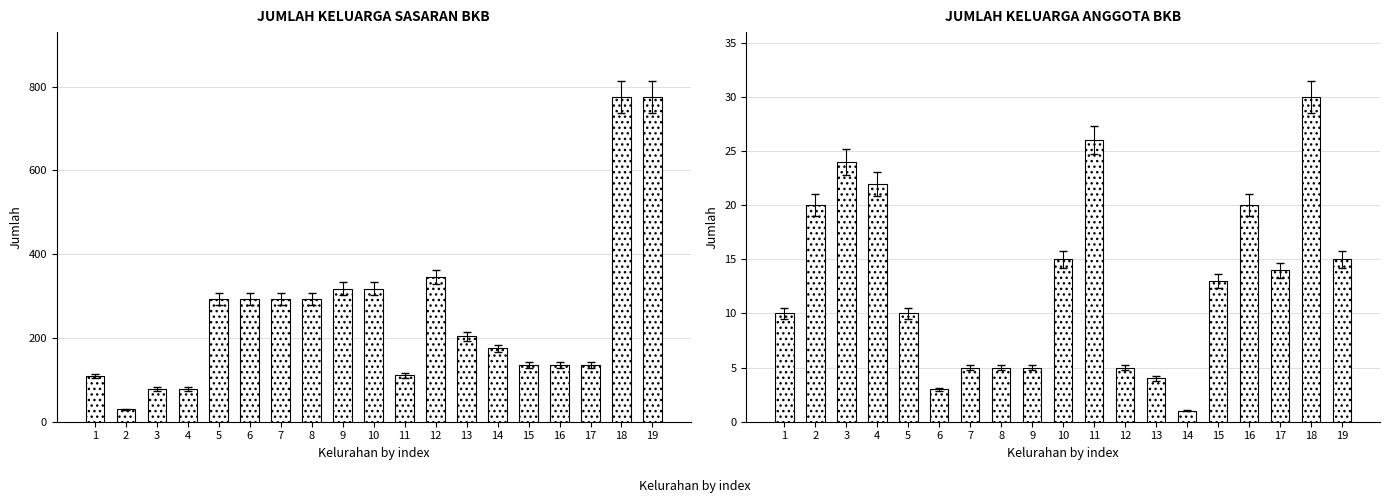

What is the total value across all series at 14?

176